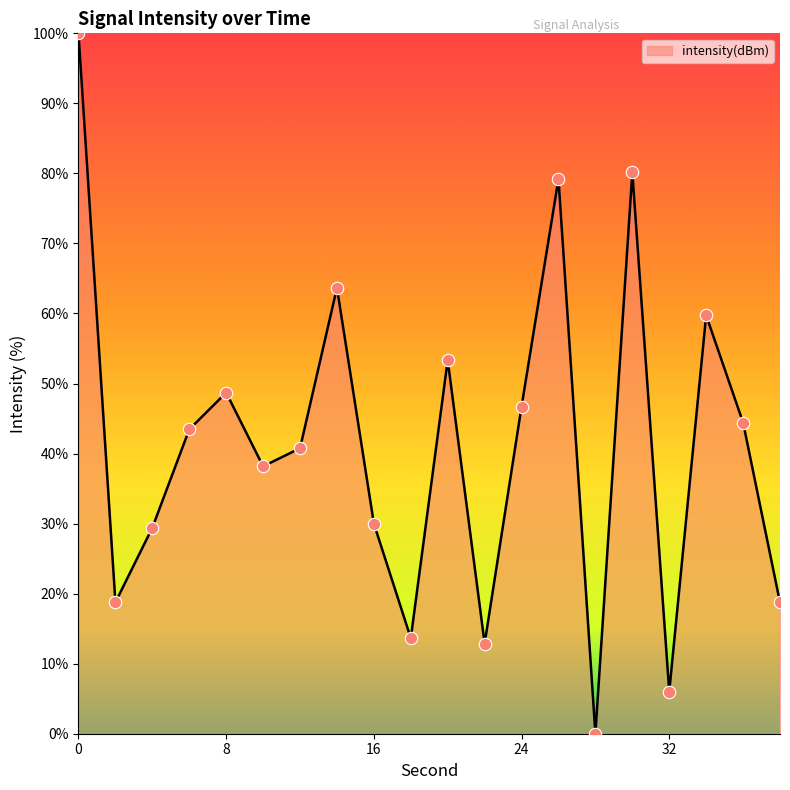

What is the maximum value shown in the chart?

100.0